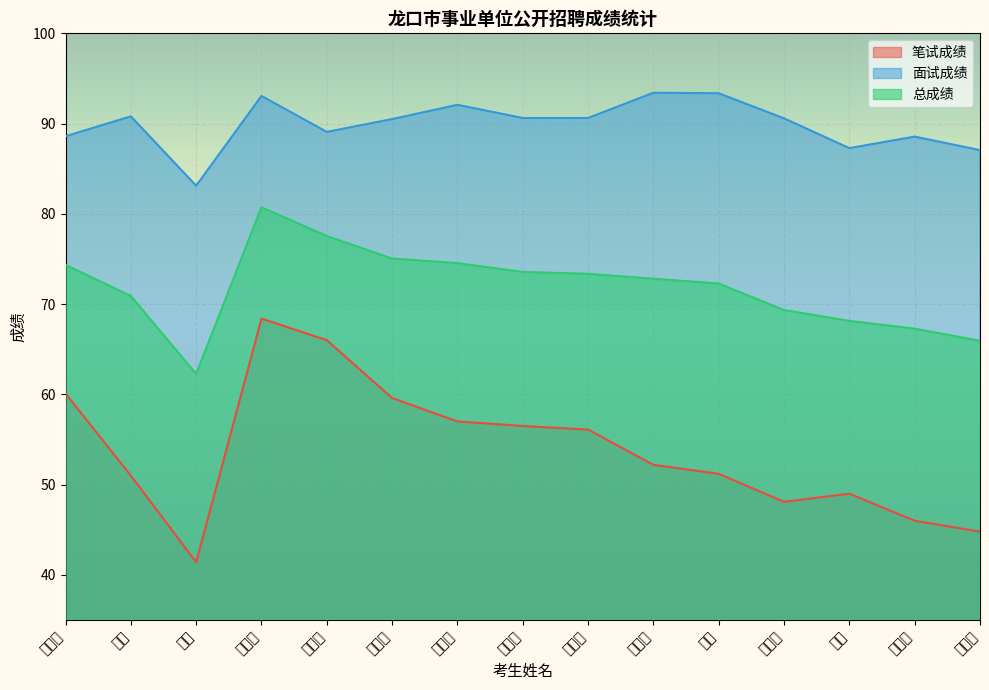

What are all the series names shown in the legend?

笔试成绩, 面试成绩, 总成绩